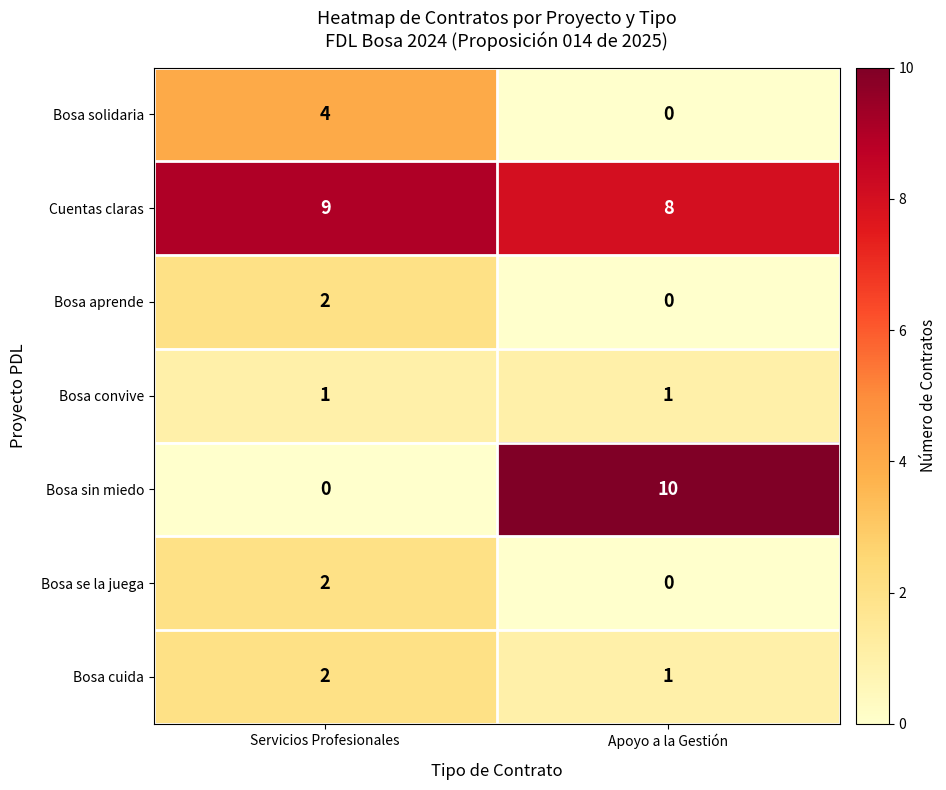

At how many categories does at least one series exceed 0?

2